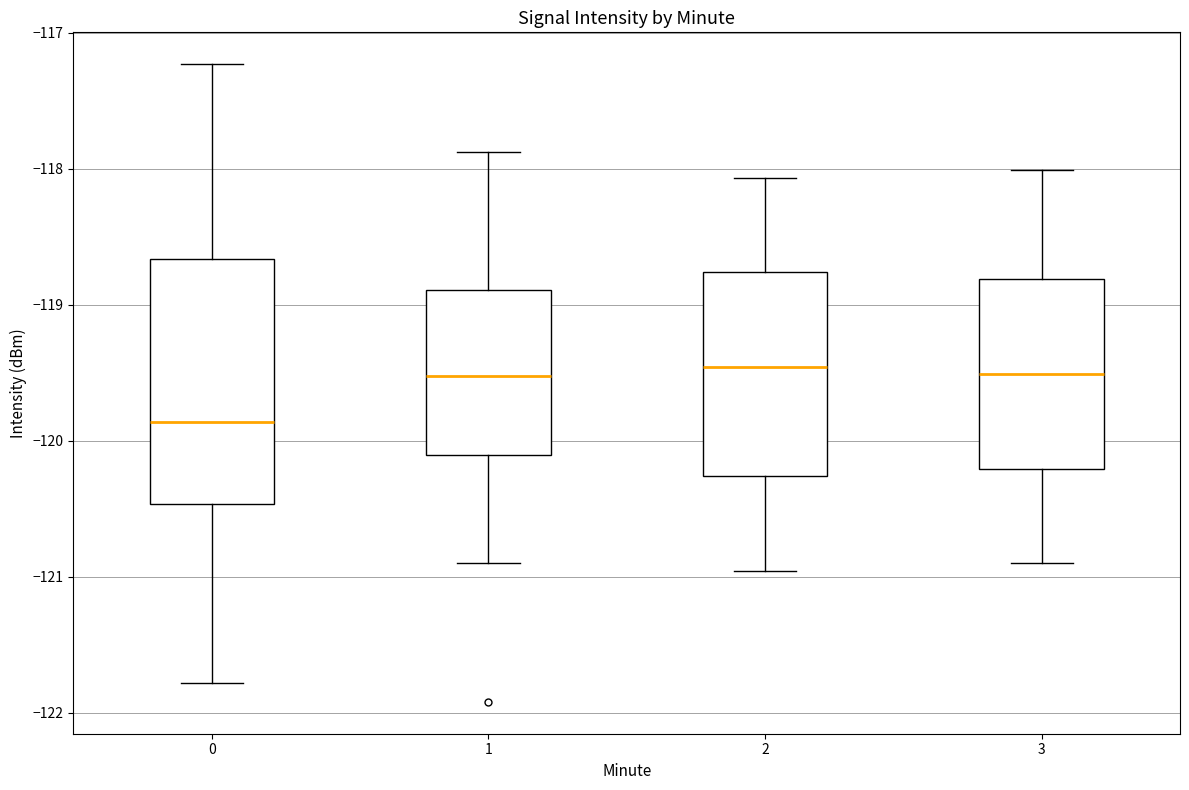

Reading left to right, transcribe this box plot: for each box, give where its median line is, the range the box spans, and where its two whiskers end, as read against the y-axis. The values are not printed on the chart, so give them approximately, as read against the axis.

0: median -119.9, box -120.5 to -118.7, whiskers -121.8 to -117.2
1: median -119.5, box -120.1 to -118.9, whiskers -120.9 to -117.9
2: median -119.5, box -120.3 to -118.8, whiskers -121.0 to -118.1
3: median -119.5, box -120.2 to -118.8, whiskers -120.9 to -118.0